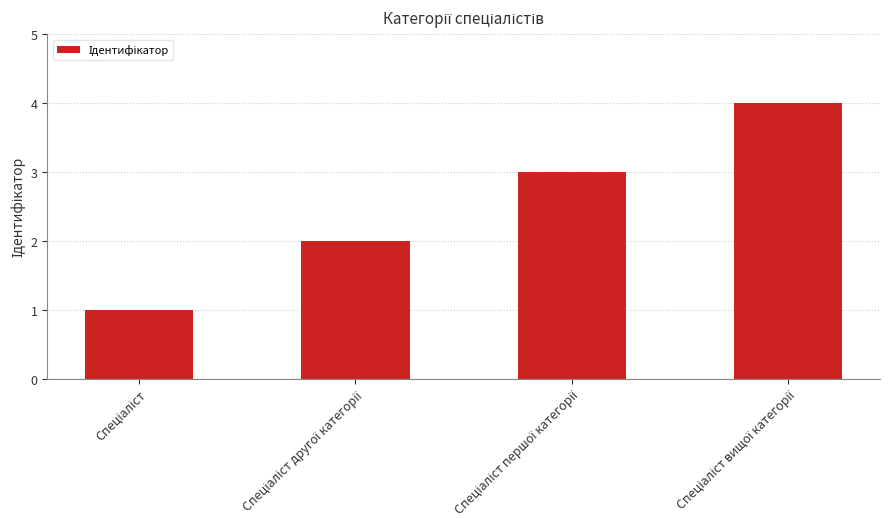

What is the difference between the maximum and minimum values?

3